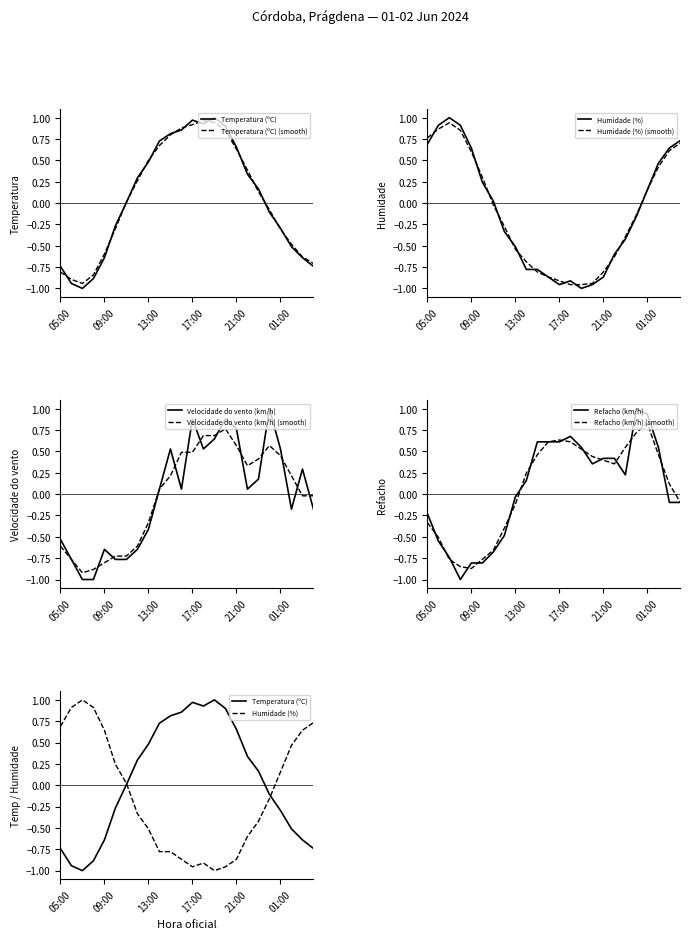

At how many categories does at least one series exceed 0?

24